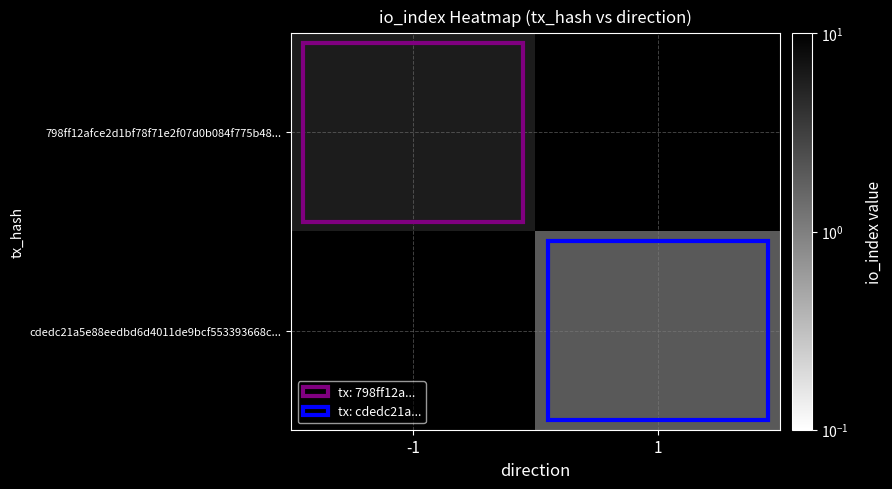

Which series has the widest spread of values?

798ff12afce2d1bf78f71e2f07d0b084f775b48...